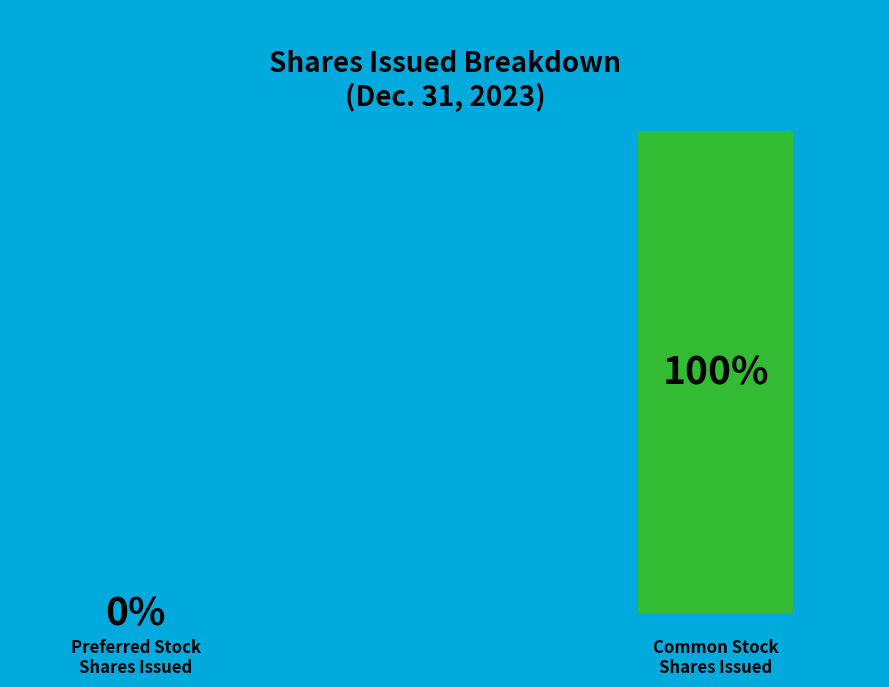

Does any single category account for the majority?

Yes